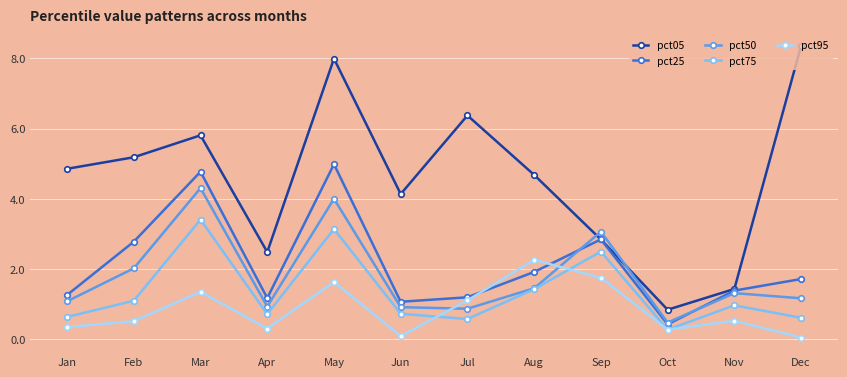

List the labels in order of pct05 value, smallest first.

Oct, Nov, Apr, Sep, Jun, Aug, Jan, Feb, Mar, Jul, May, Dec